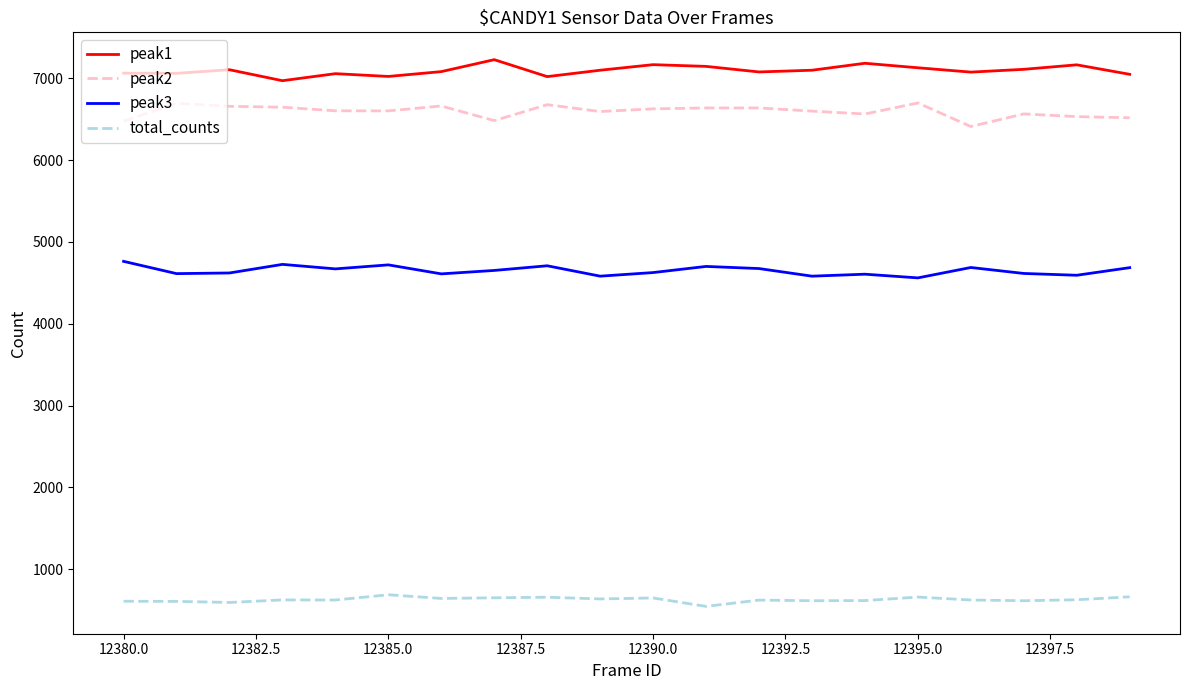

Rank the series by their maximum value, from lowest to highest.

total_counts, peak3, peak2, peak1